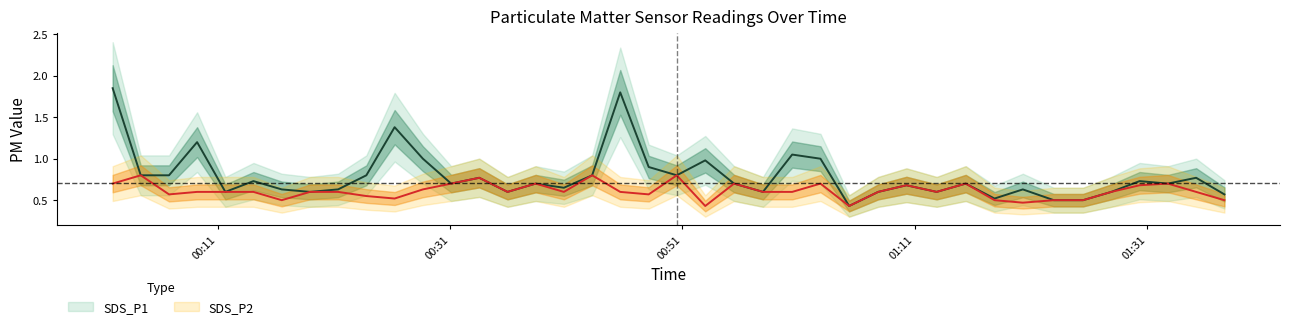

At how many categories does at least one series exceed 1?

5